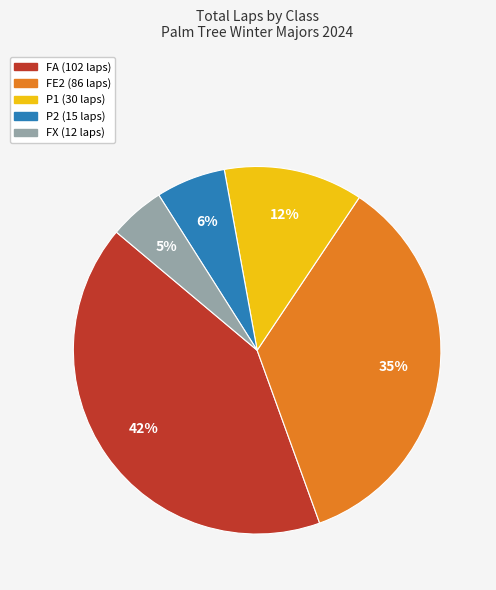

To the nearest percent, what is the difference between the largest and smallest slice percentages?

37%